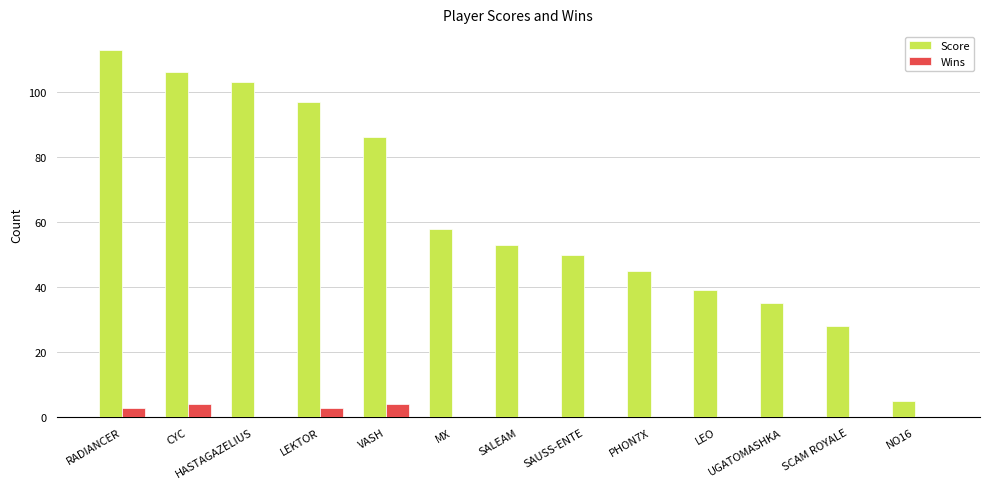

Read the Wins value at VASH.

4